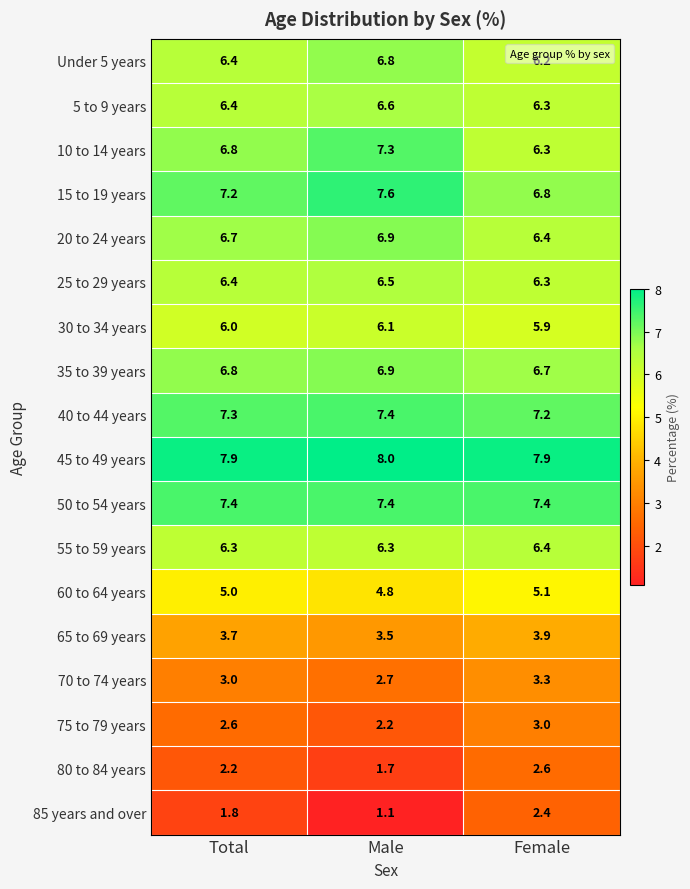

Between Male and Female, which series saw the biggest shift?

85 years and over